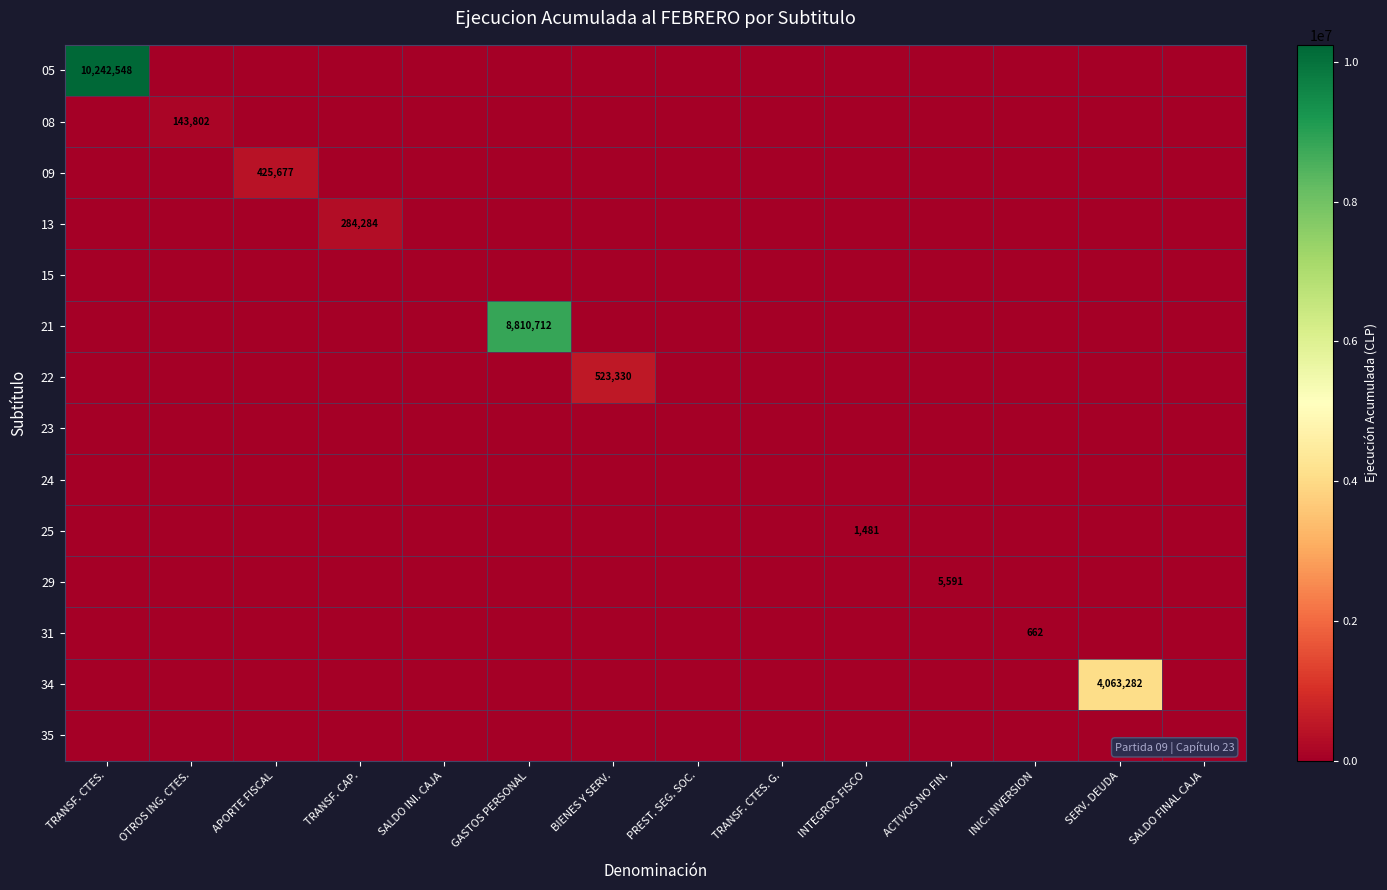

What value does the 05 series have at TRANSF. CTES.?

10242548